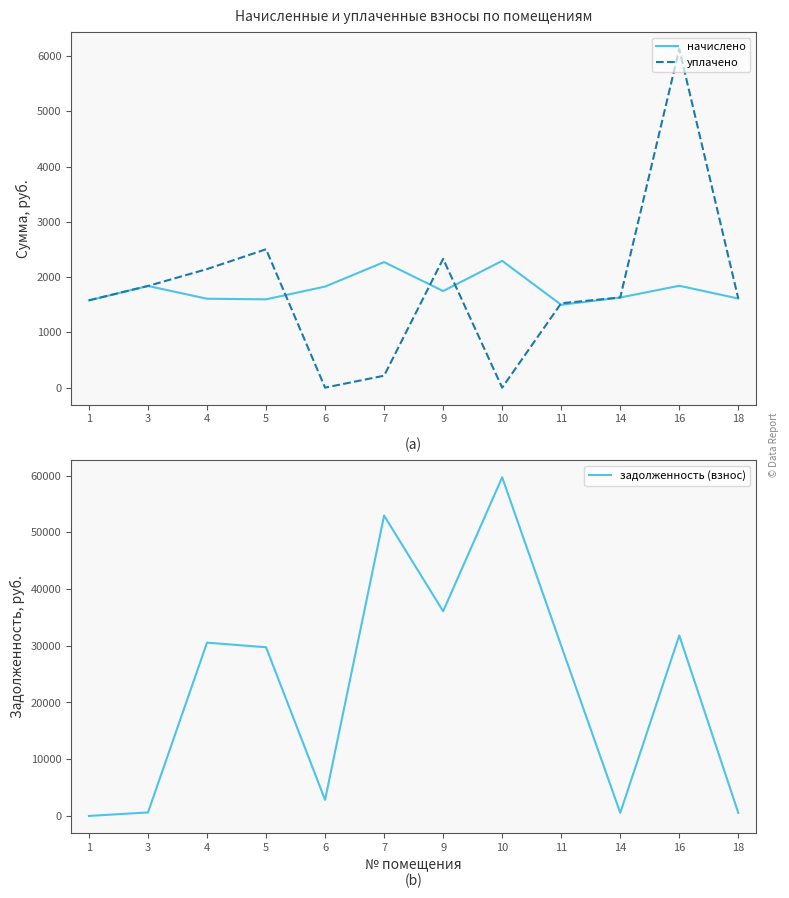

At which category is the sum across all series the highest?

10